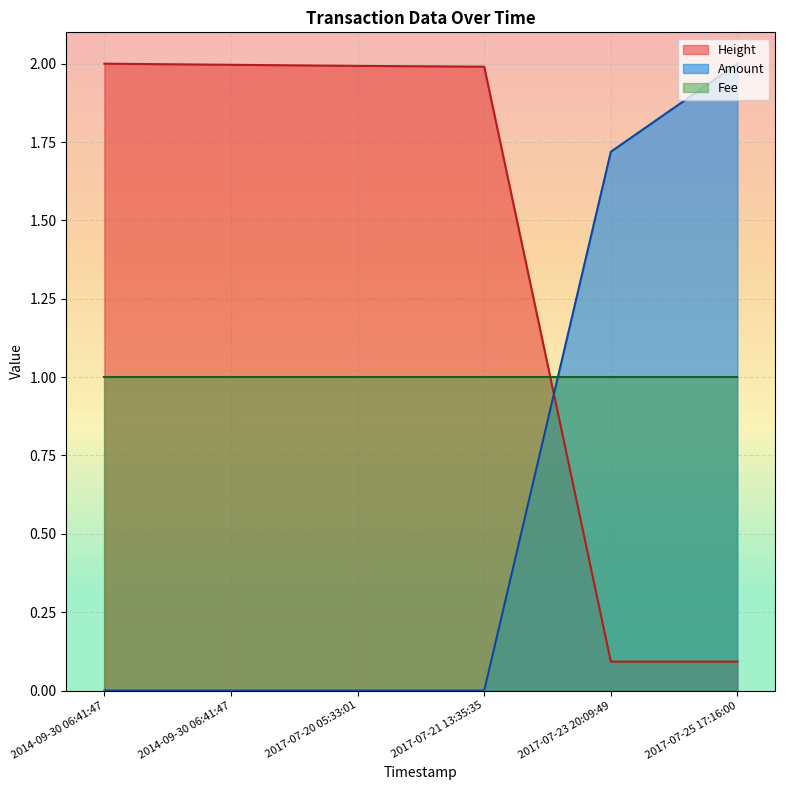

The Height series shows 0.1 at 2017-07-25 17:16:00. True or false?

True